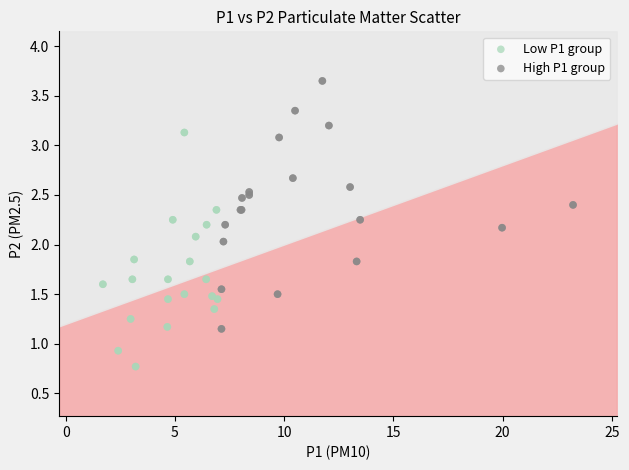

Which series reaches the minimum Y coordinate?

Low P1 group